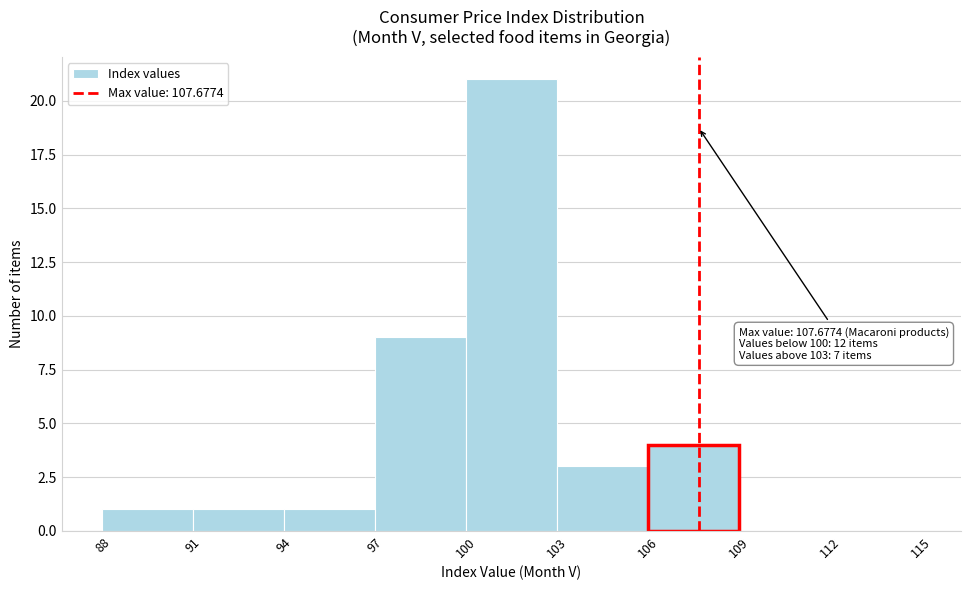

Which range on the x-axis has the tallest bar?

100 to 103